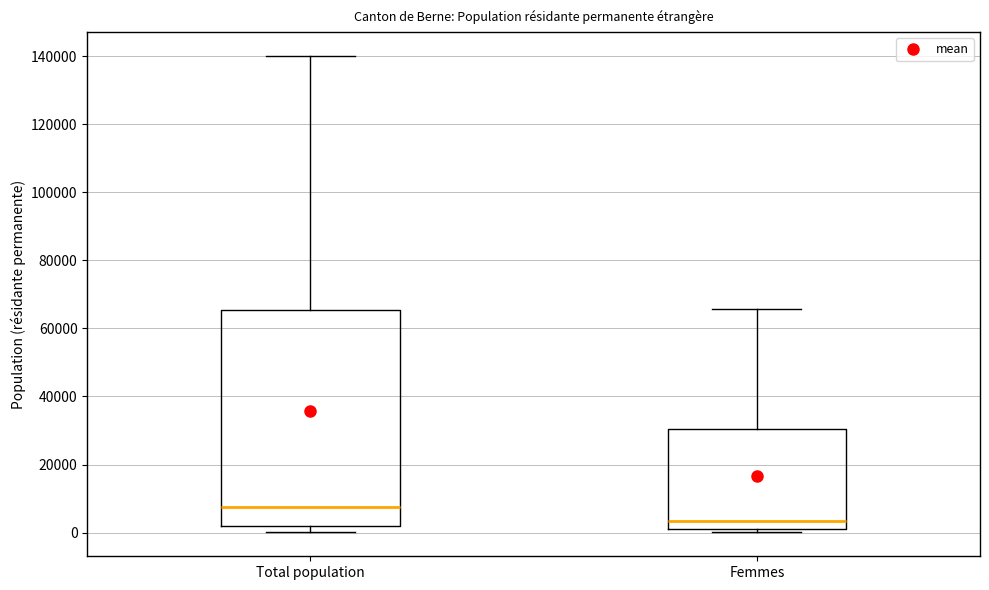

Where does the upper whisker of the box for Femmes end on the y-axis? The values are not printed on the chart, so give them approximately, as read against the axis.

66000